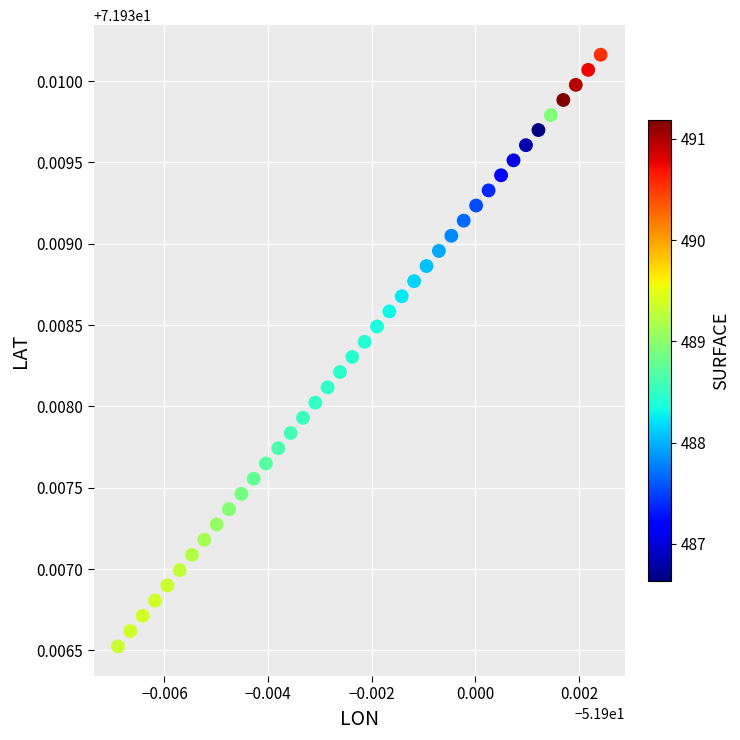

Count the number of points in this scatter plot.

40